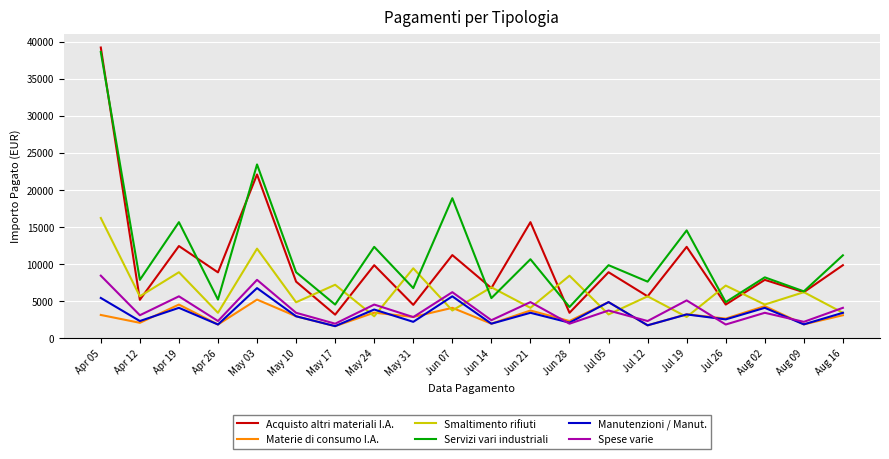

What is the maximum value shown in the chart?

39218.6